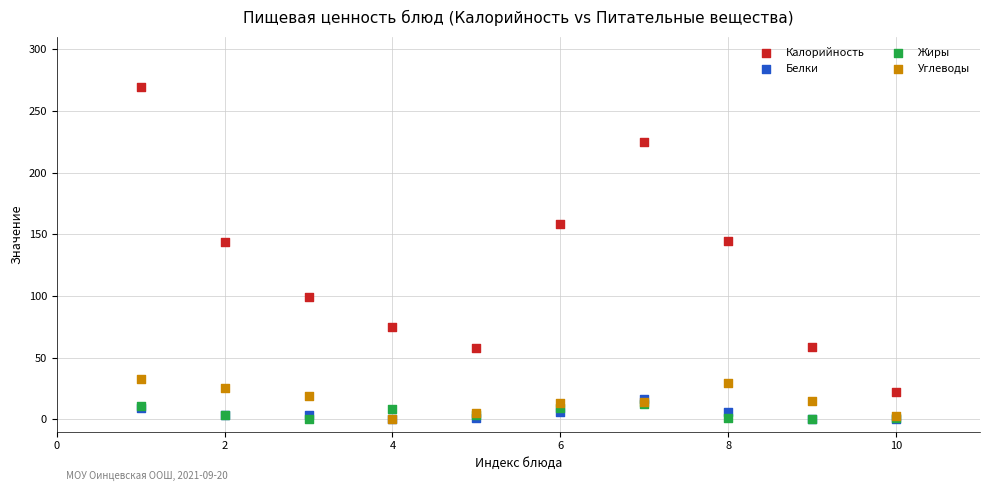

Which series reaches the maximum Y coordinate?

Калорийность